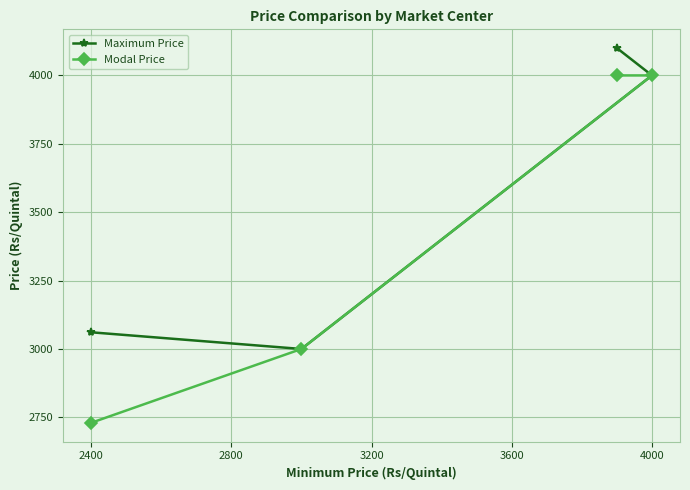

Which category has the lowest value in the Modal Price series?

2400